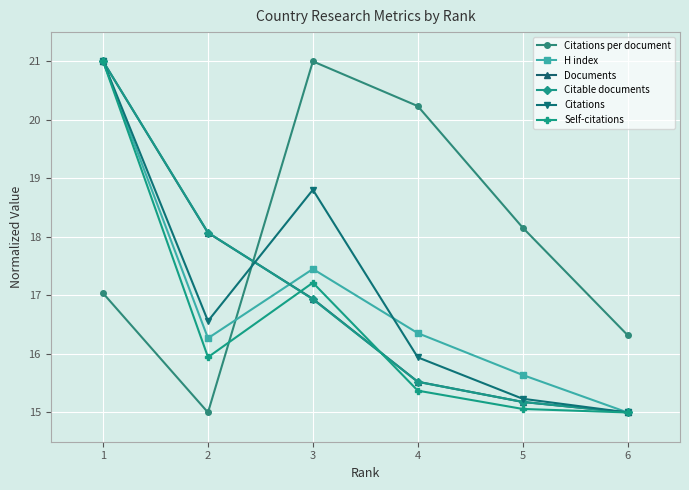

What is the value of the Citations point at the 6th from the left?

15.0